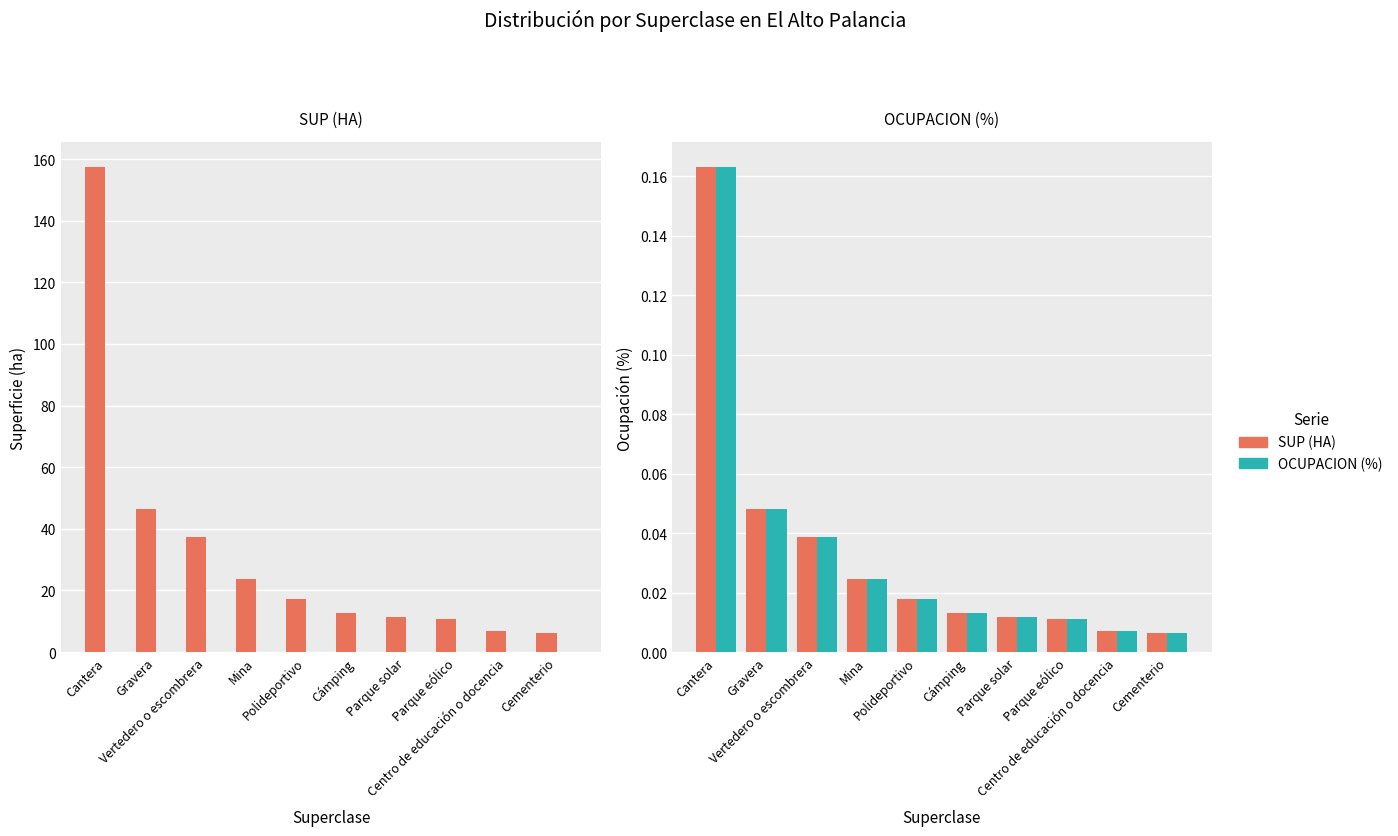

Is it true that OCUPACION (%) equals 0.0 at Centro de educación o docencia?

True